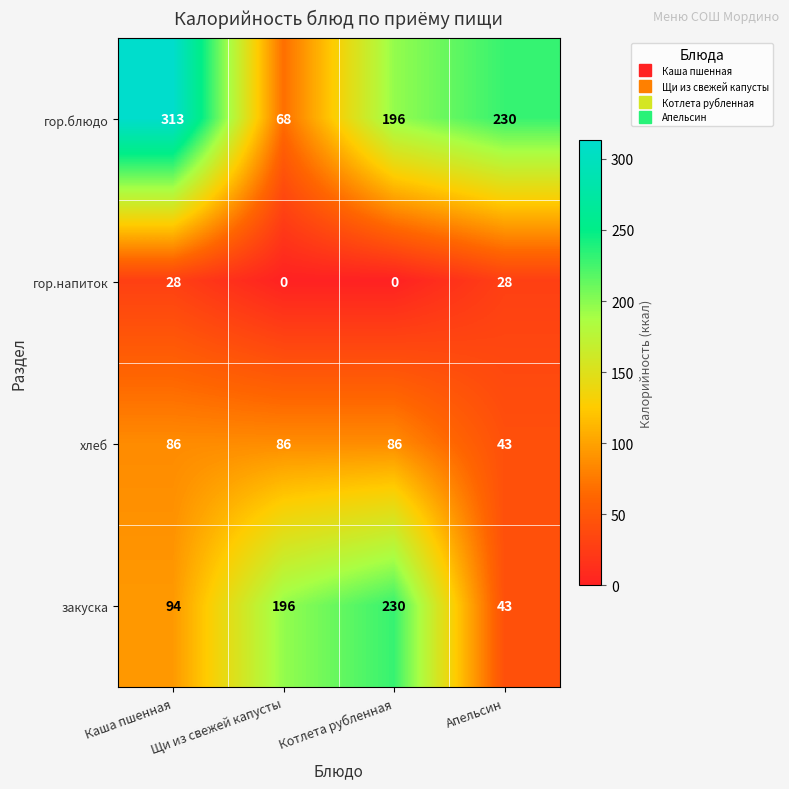

At which category is the sum across all series the highest?

Каша пшенная